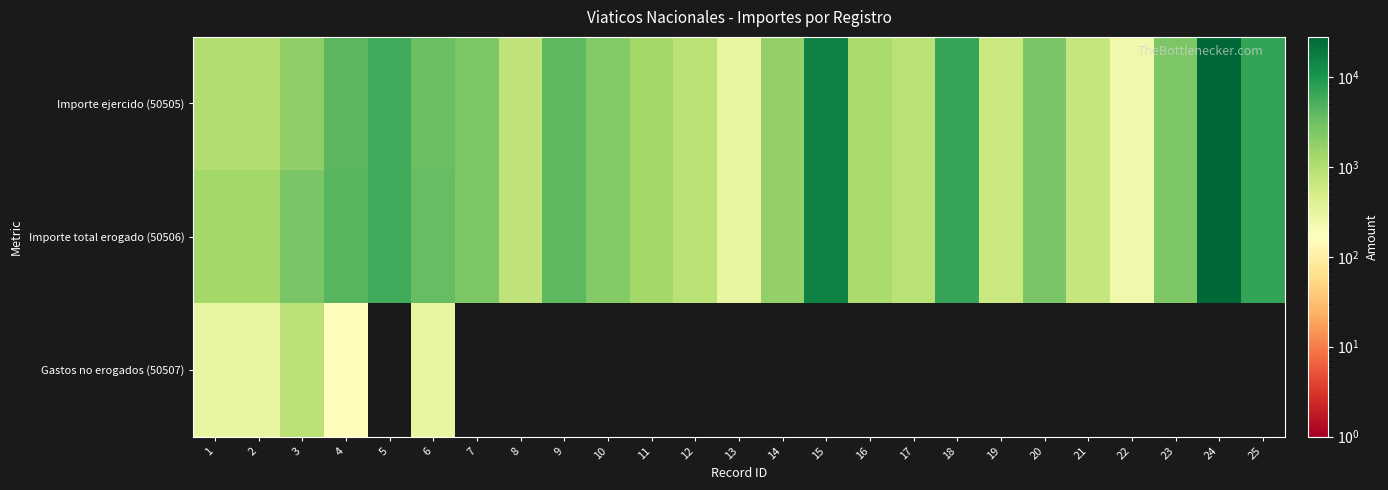

Reading left to right, list all the values displayed in this chart.

Importe ejercido (50505): 1=1024.0	2=1024.0	3=1808.0	4=4201.0	5=6128.0	6=3338.0	7=2477.0	8=779.0	9=4128.0	10=2265.0	11=1315.0	12=871.0	13=298.0	14=1729.0	15=15532.0	16=1192.0	17=898.0	18=6761.9	19=655.0	20=2598.6	21=688.0	22=247.0	23=2543.0	24=28220.6	25=6981.0
Importe total erogado (50506): 1=1322.0	2=1322.0	3=2648.0	4=4357.0	5=6128.0	6=3642.0	7=2477.0	8=779.0	9=4128.0	10=2265.0	11=1315.0	12=871.0	13=298.0	14=1729.0	15=15532.0	16=1192.0	17=898.0	18=6761.9	19=655.0	20=2598.6	21=688.0	22=247.0	23=2543.0	24=28220.6	25=6981.0
Gastos no erogados (50507): 1=298.0	2=298.0	3=840.0	4=156.0	5=0.0	6=304.0	7=0.0	8=0.0	9=0.0	10=0.0	11=0.0	12=0.0	13=0.0	14=0.0	15=0.0	16=0.0	17=0.0	18=0.0	19=0.0	20=0.0	21=0.0	22=0.0	23=0.0	24=0.0	25=0.0